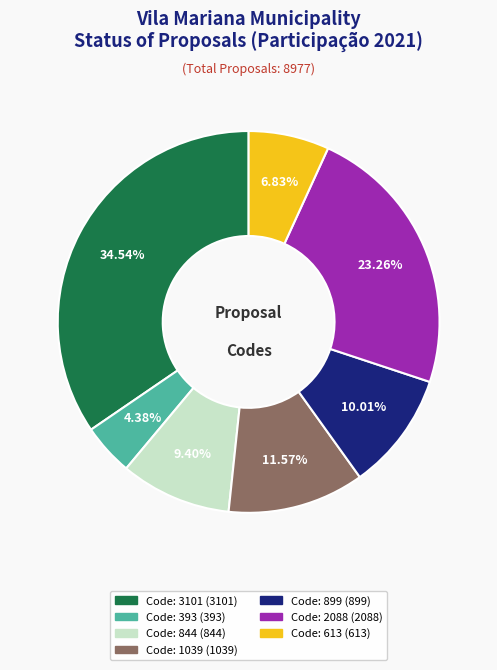

Is there any slice that represents more than half of the pie?

No